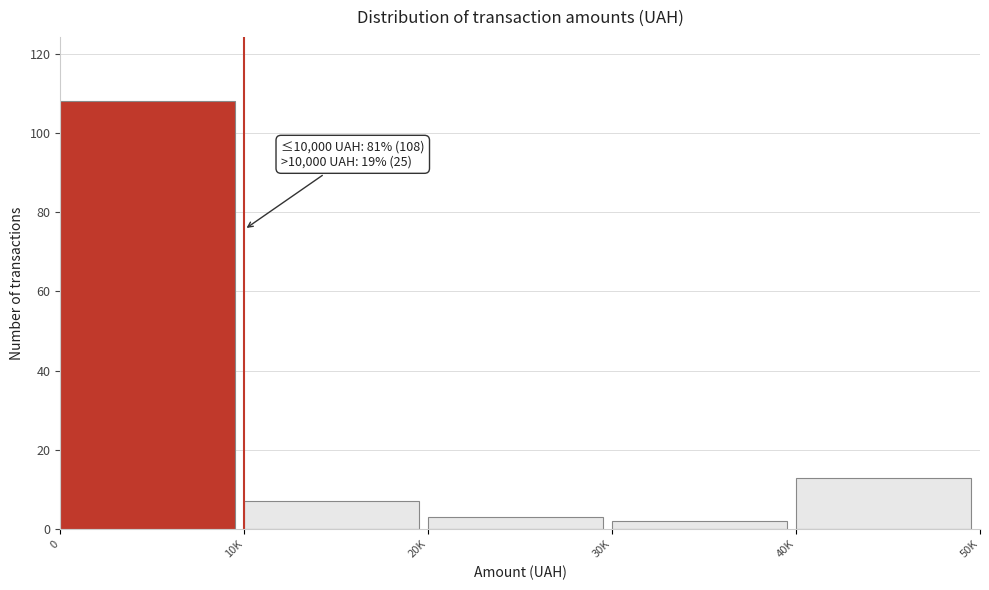

Reading left to right, what are all the values shown in this chart?

0=108	10K=7	20K=3	30K=2	40K=13